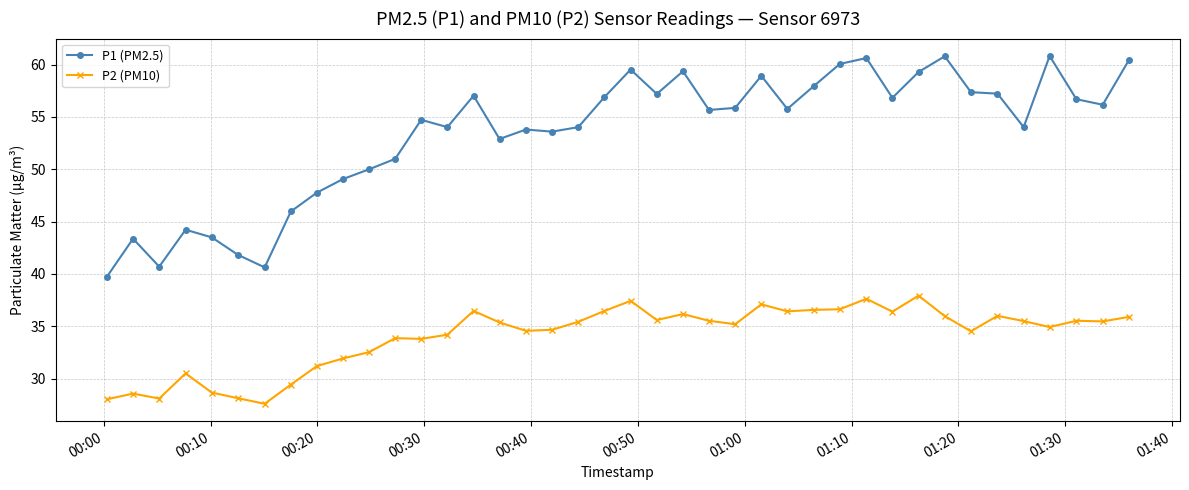

True or false: P1 (PM2.5) has more than 0 points higher than both neighbors.

True